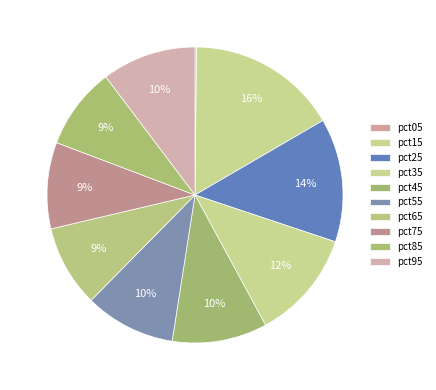

Is the sum of pct65 and pct85 greater than half?

No